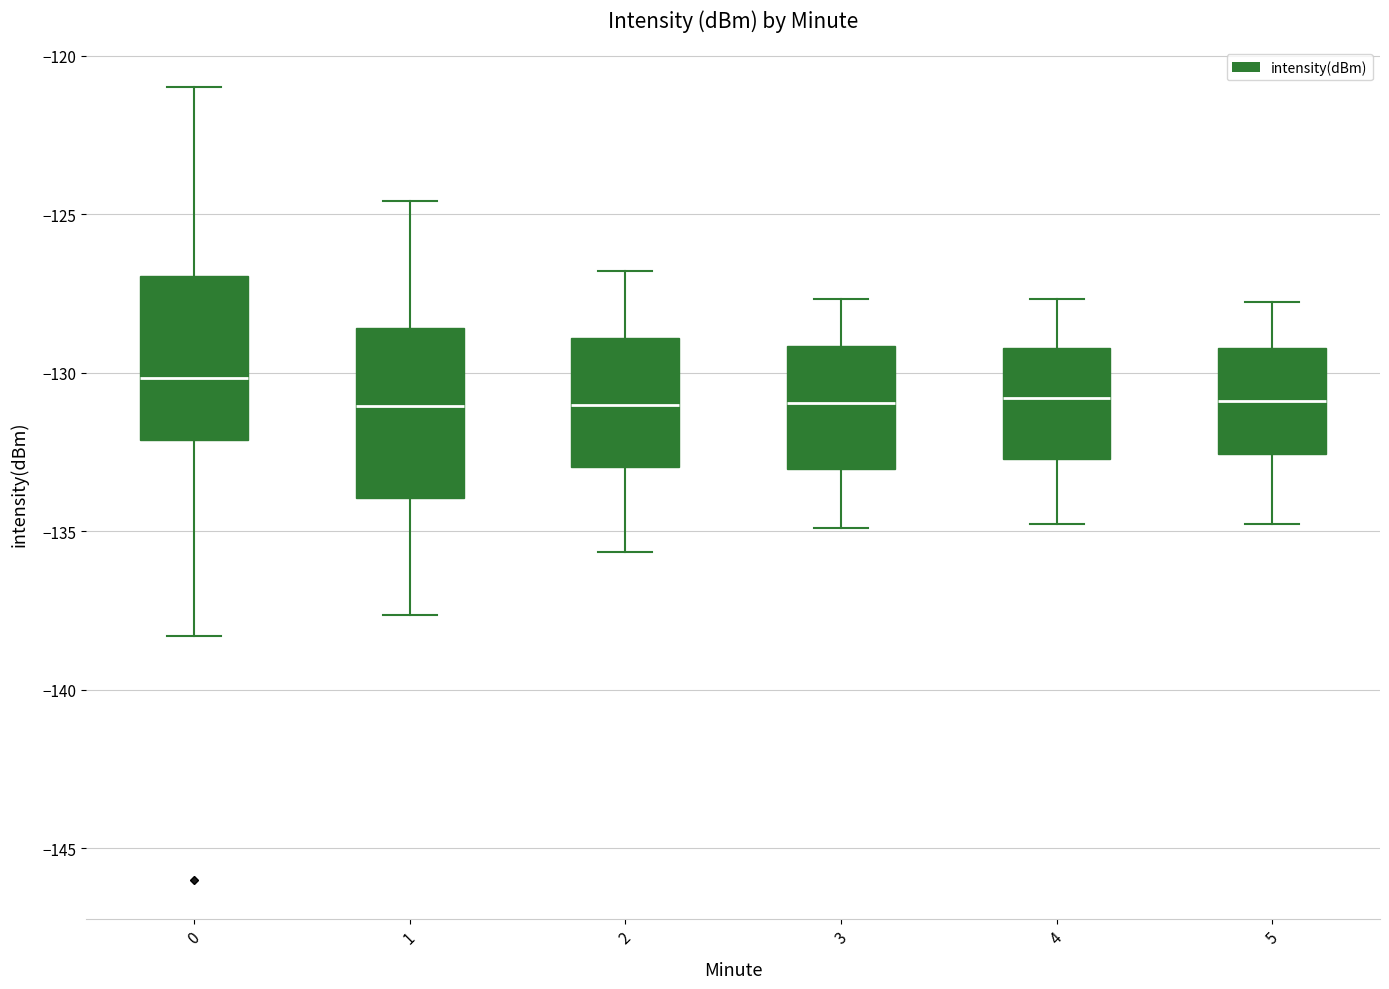

Reading left to right, transcribe this box plot: for each box, give where its median line is, the range the box spans, and where its two whiskers end, as read against the y-axis. The values are not printed on the chart, so give them approximately, as read against the axis.

0: median -130.0, box -132.0 to -127.0, whiskers -138.5 to -121.0
1: median -131.0, box -134.0 to -128.5, whiskers -137.5 to -124.5
2: median -131.0, box -133.0 to -129.0, whiskers -135.5 to -127.0
3: median -131.0, box -133.0 to -129.0, whiskers -135.0 to -127.5
4: median -131.0, box -132.5 to -129.0, whiskers -135.0 to -127.5
5: median -131.0, box -132.5 to -129.0, whiskers -135.0 to -128.0